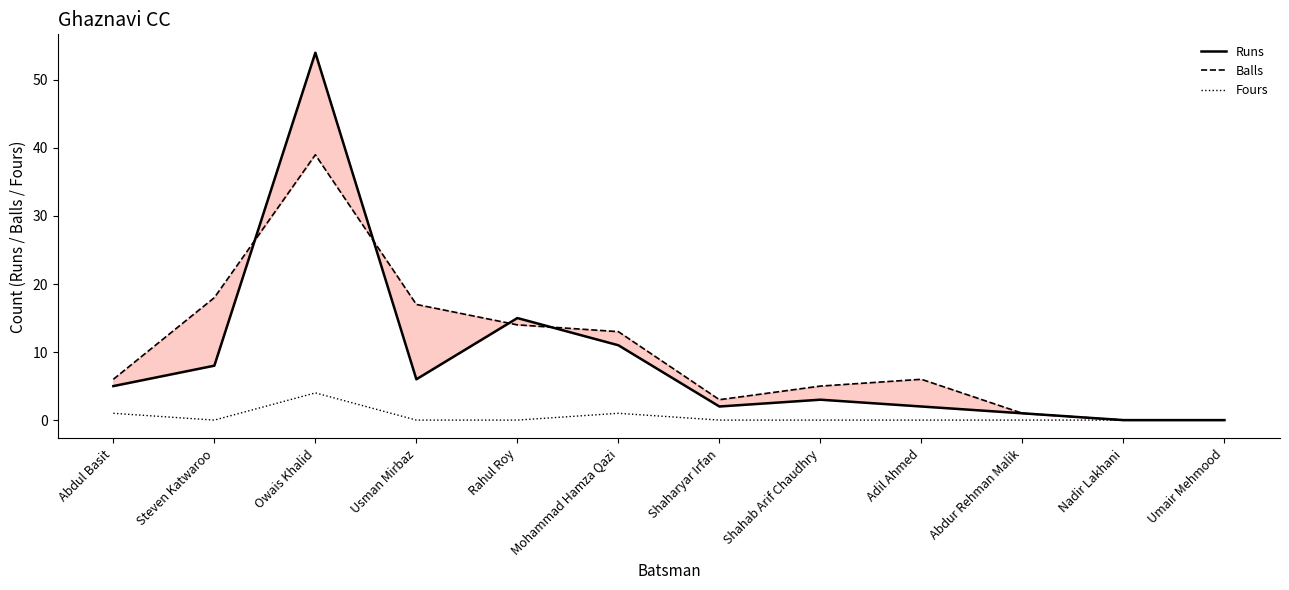

Which category has the highest value in the Runs series?

Owais Khalid